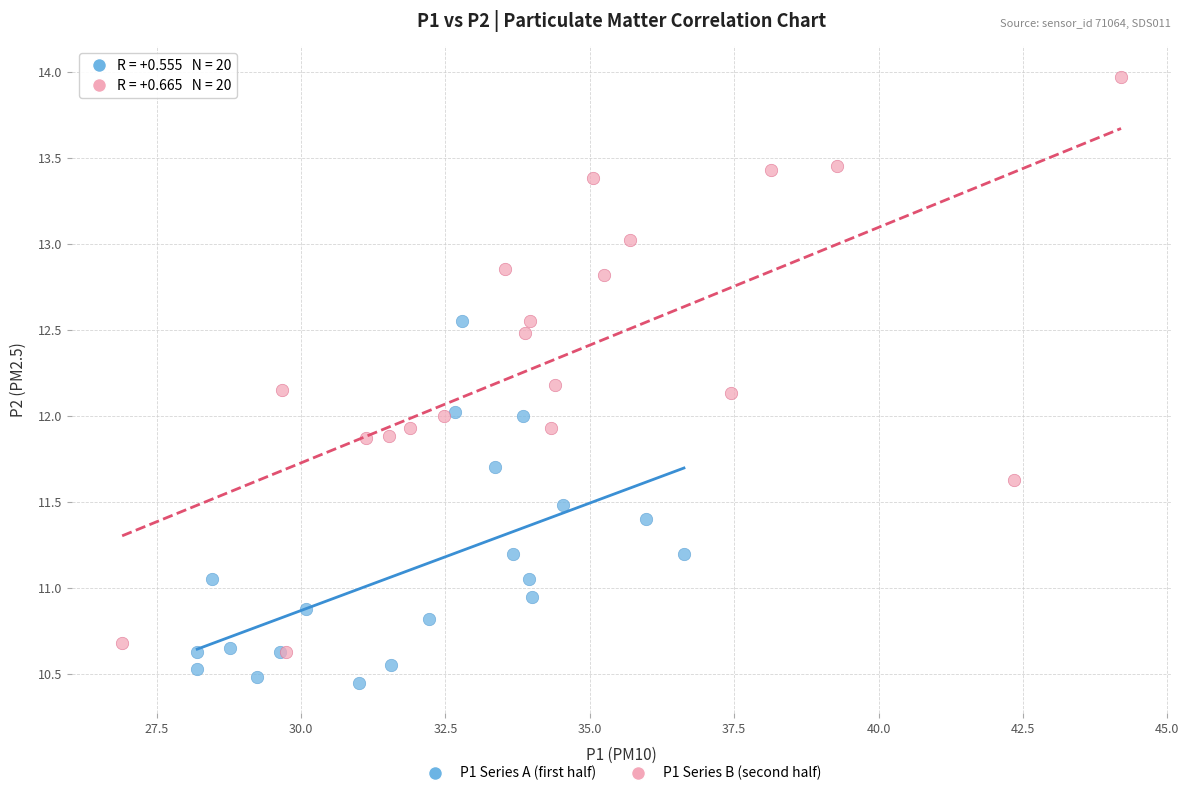

Which series reaches the maximum Y coordinate?

P1 Series B (second half)